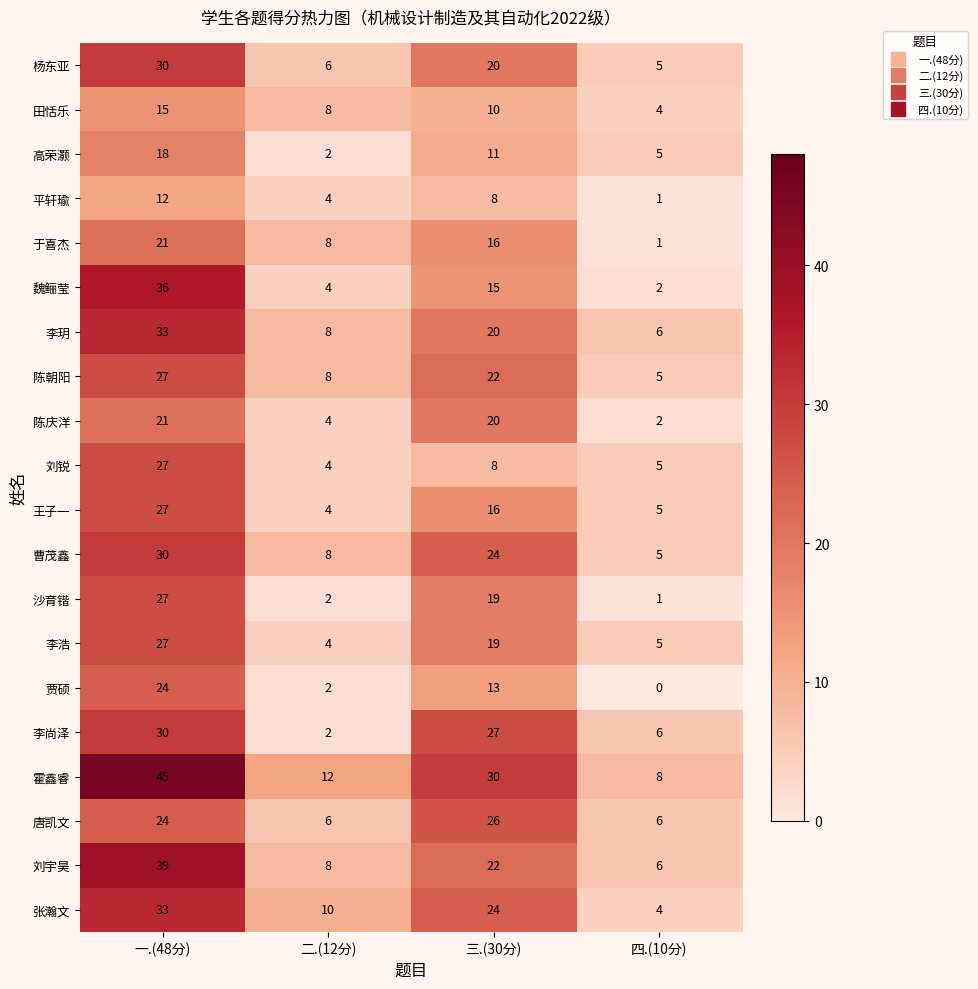

Which series has the largest total across all categories?

霍鑫睿